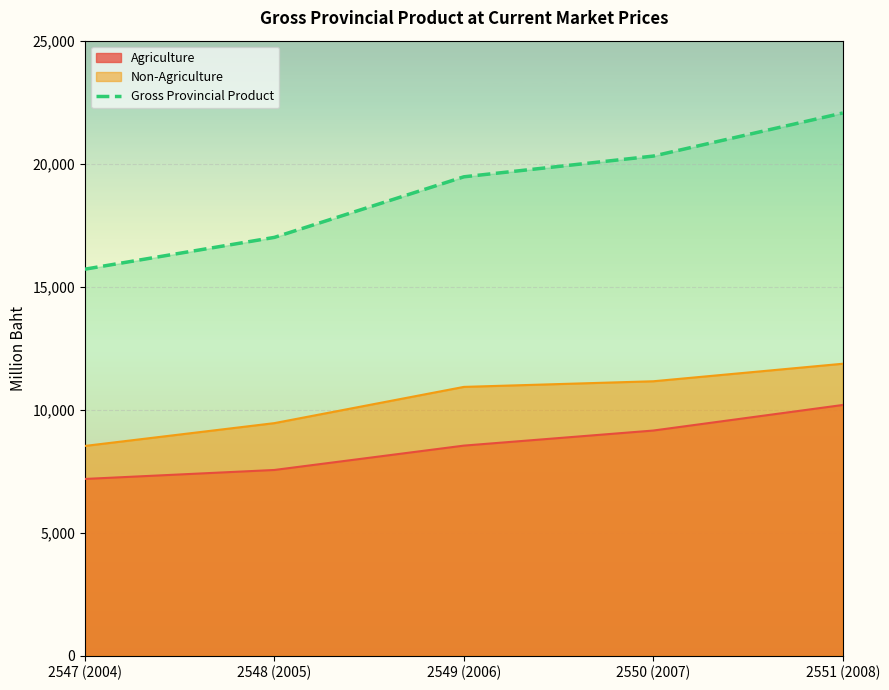

At which category does the chart reach its peak across all series?

2551 (2008)